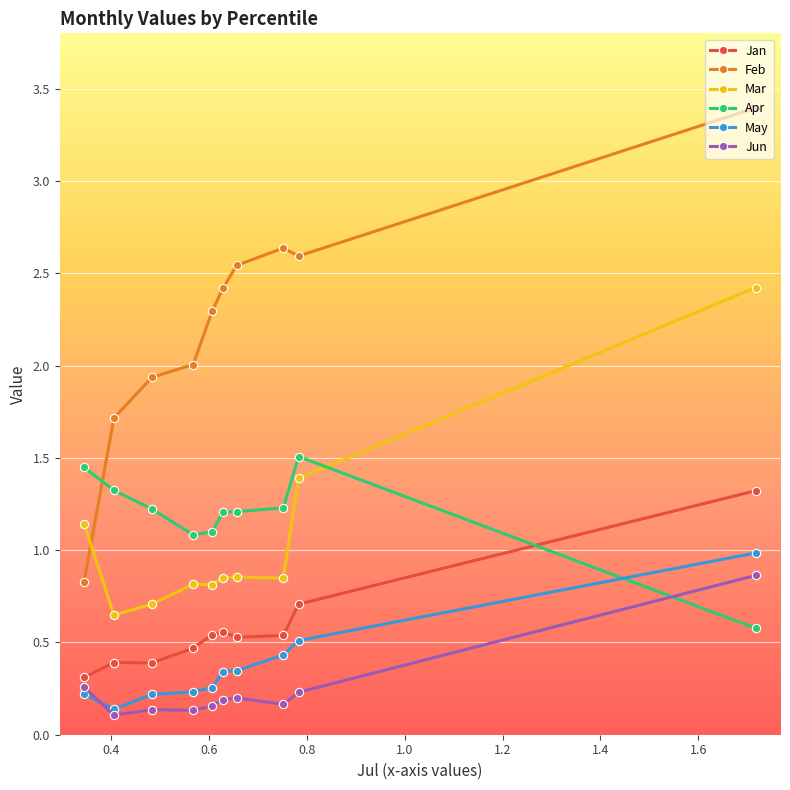

True or false: Jan and Mar cross at least once.

False